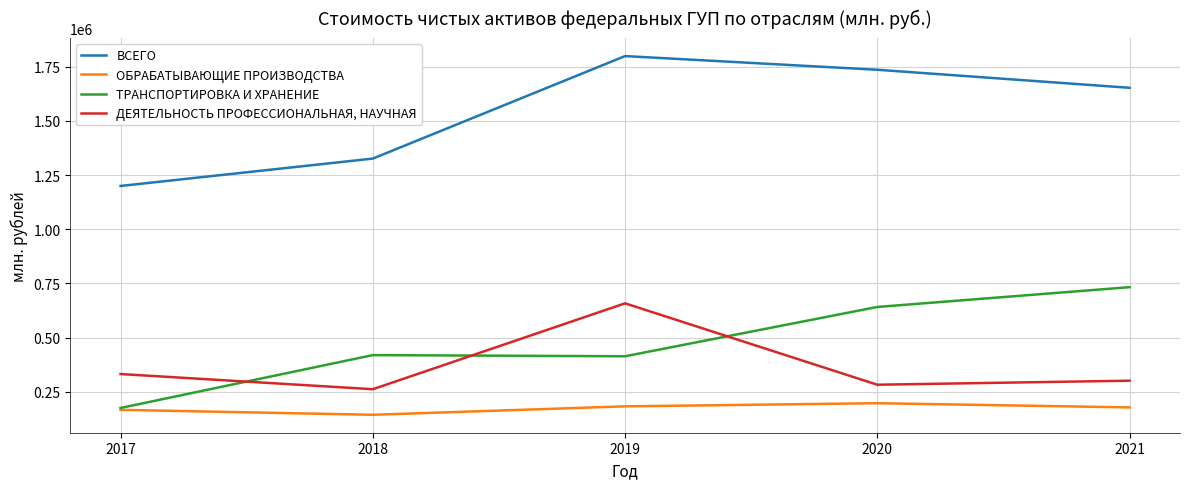

Which series ends up on top after the final intersection of ДЕЯТЕЛЬНОСТЬ ПРОФЕССИОНАЛЬНАЯ, НАУЧНАЯ and ТРАНСПОРТИРОВКА И ХРАНЕНИЕ?

ТРАНСПОРТИРОВКА И ХРАНЕНИЕ